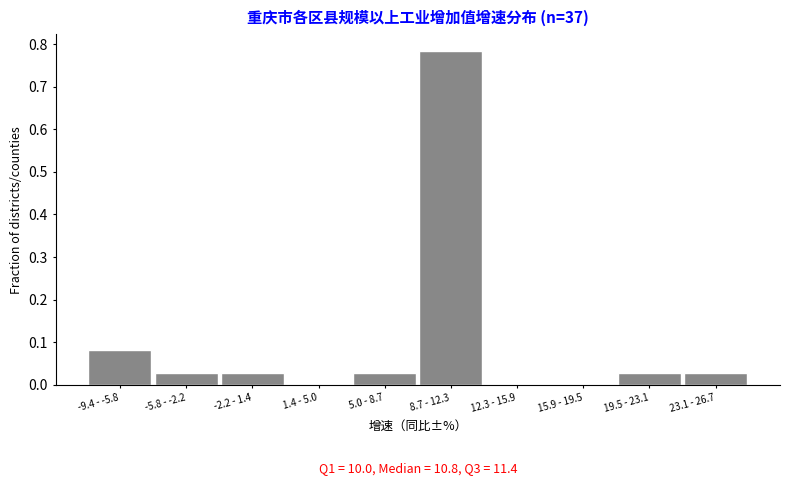

Between -9.4 - -5.8 and -5.8 - -2.2, which is larger?

-9.4 - -5.8